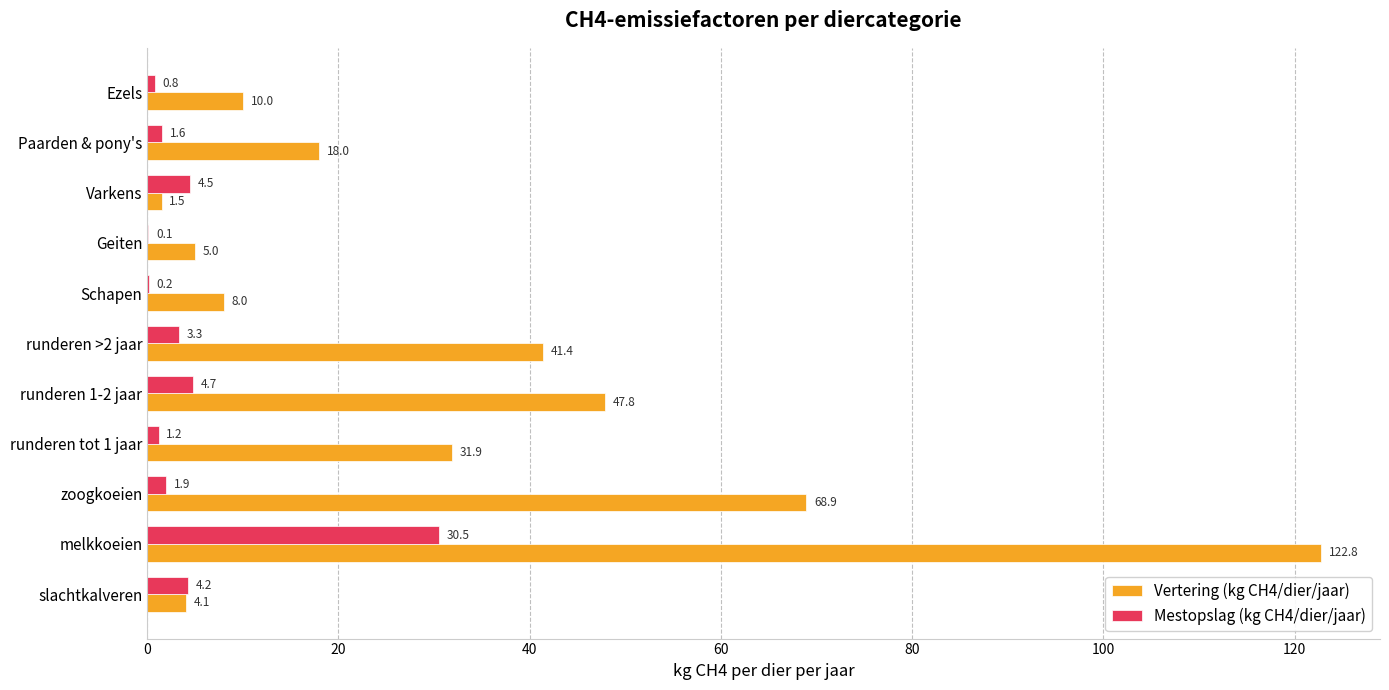

Where is Mestopslag (kg CH4/dier/jaar) nearest to the value 15?

runderen 1-2 jaar